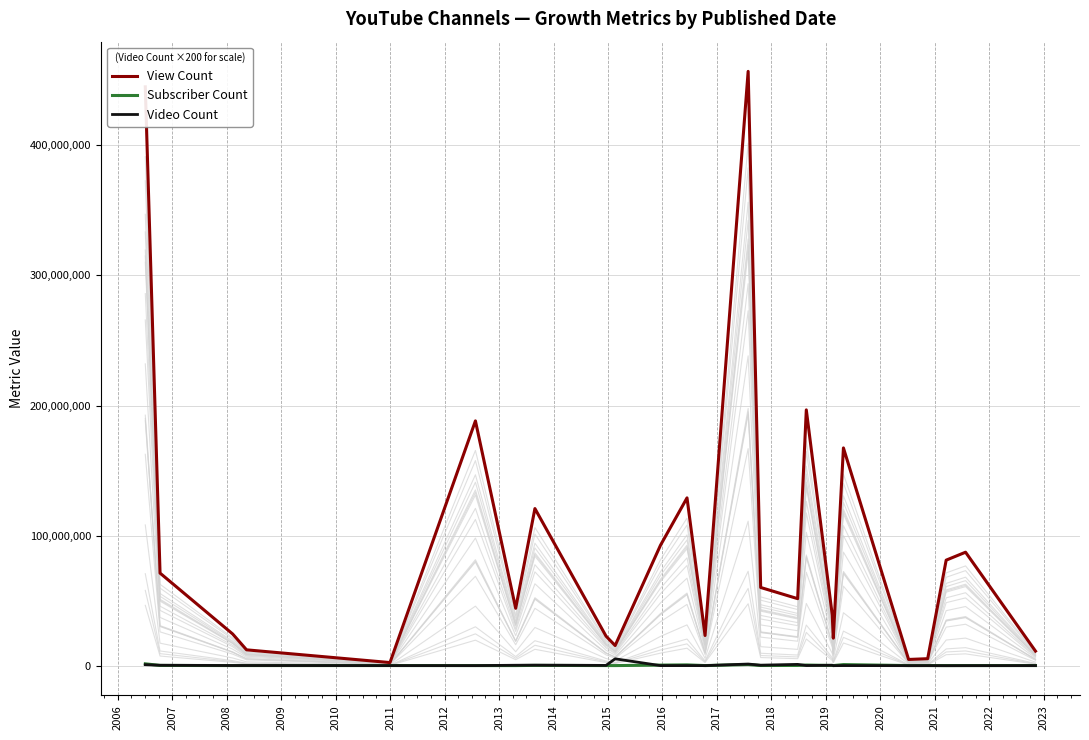

The value of View Count at 2023 is 12611917. True or false?

False